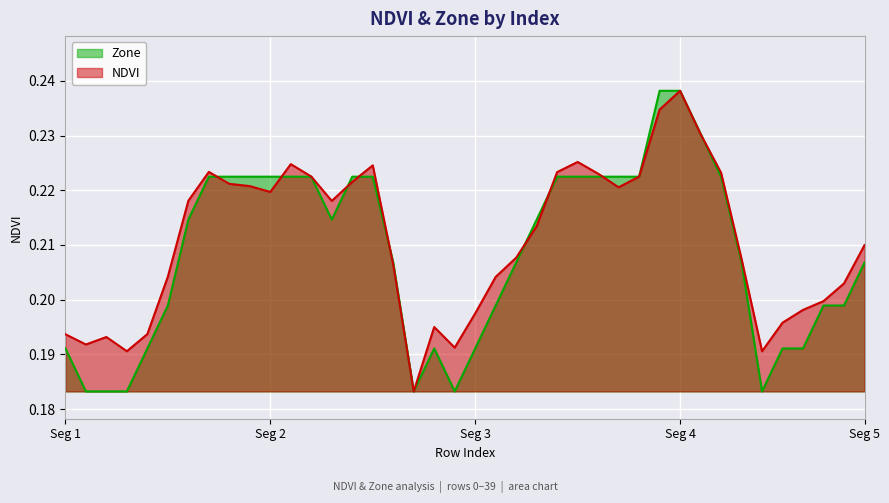

At which category is the sum across all series the highest?

Seg 4